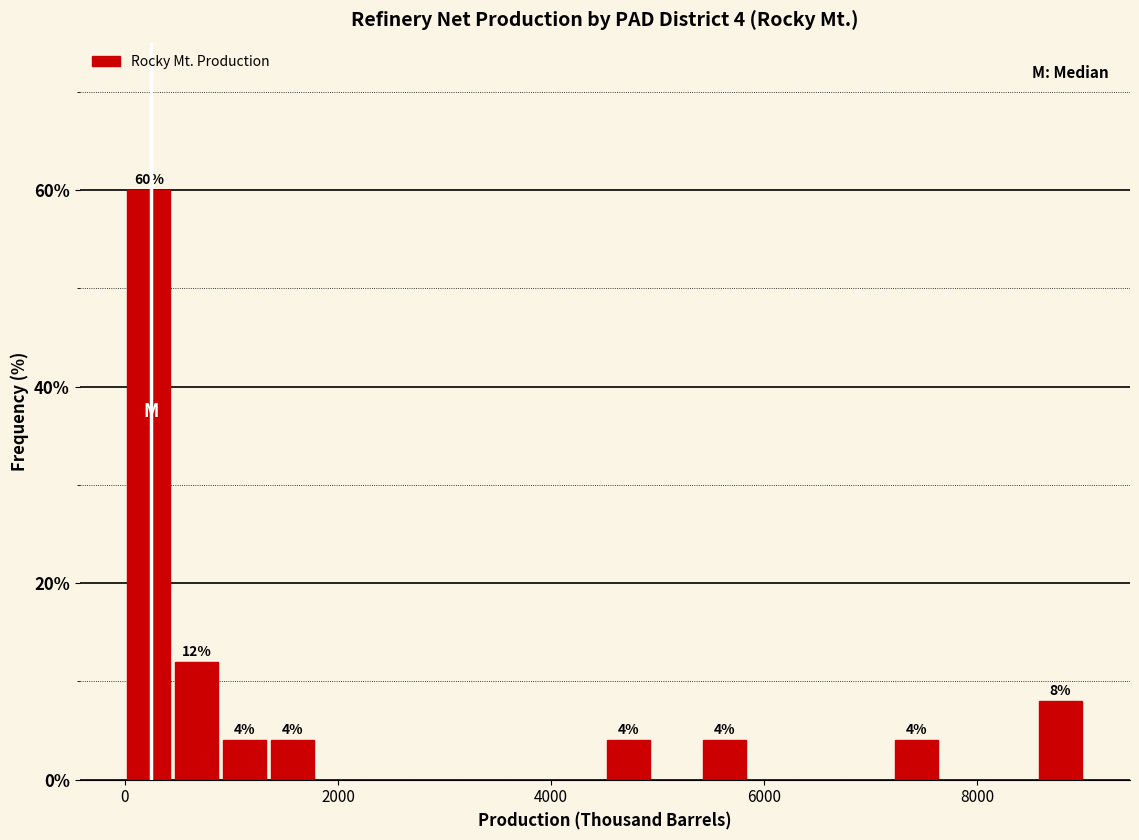

Around what value on the x-axis is the tallest bar? Give the approximate position of its centre, as read against the axis.

200